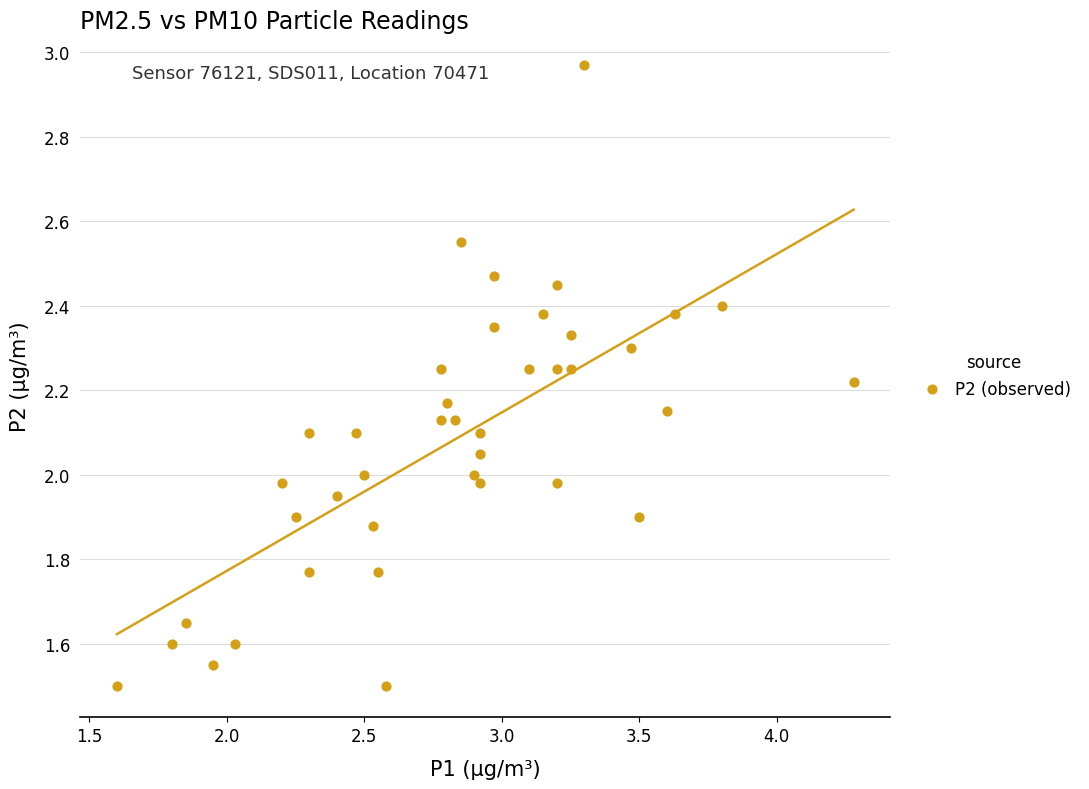

What is the range of Y values (max minus min)?

1.5